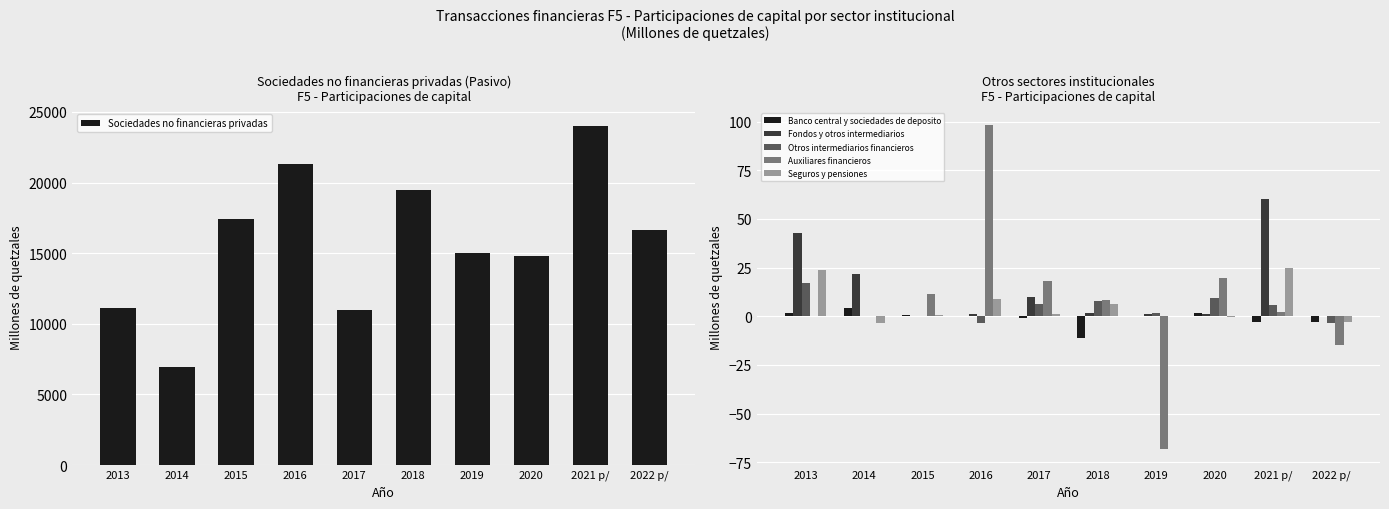

What is the sum of all Banco central y sociedades de deposito values?

-9.8